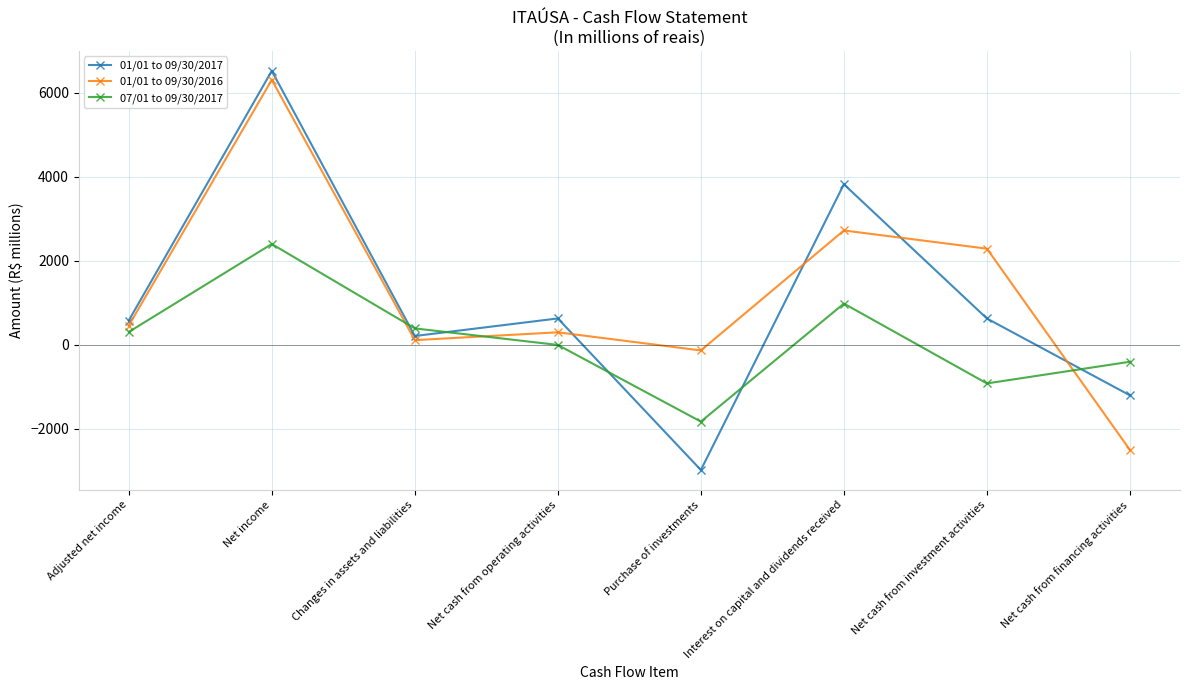

At which category does 01/01 to 09/30/2017 reach its first local valley?

Changes in assets and liabilities